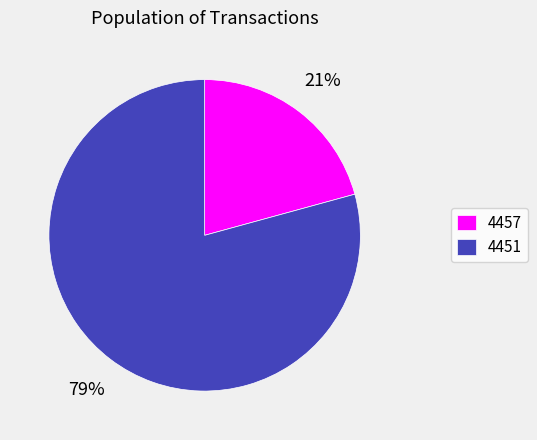

Is the sum of 4457 and 4451 greater than half?

Yes